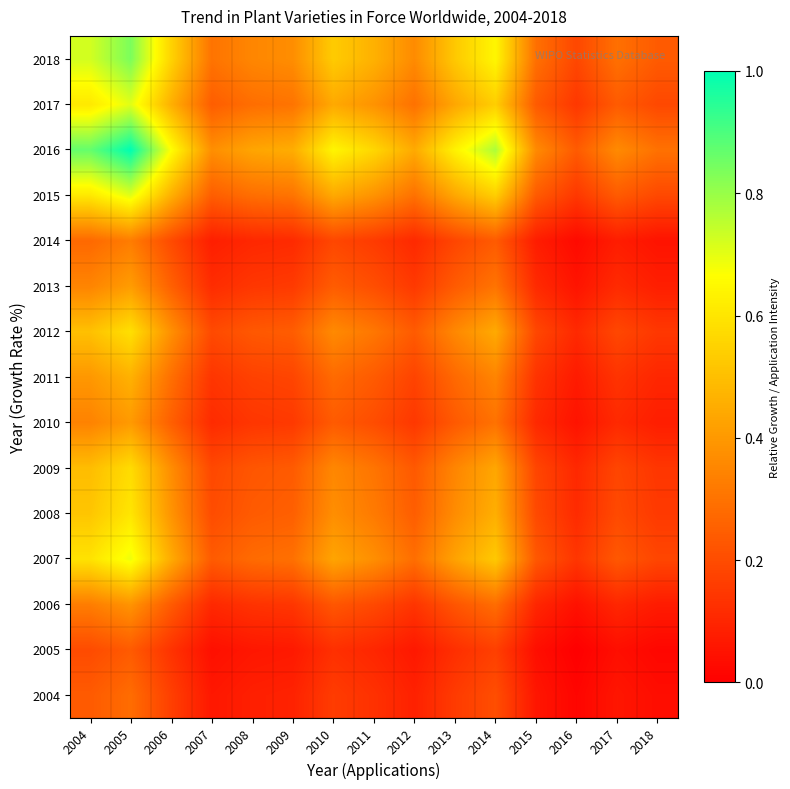

Which label corresponds to the largest value in the chart?

2005